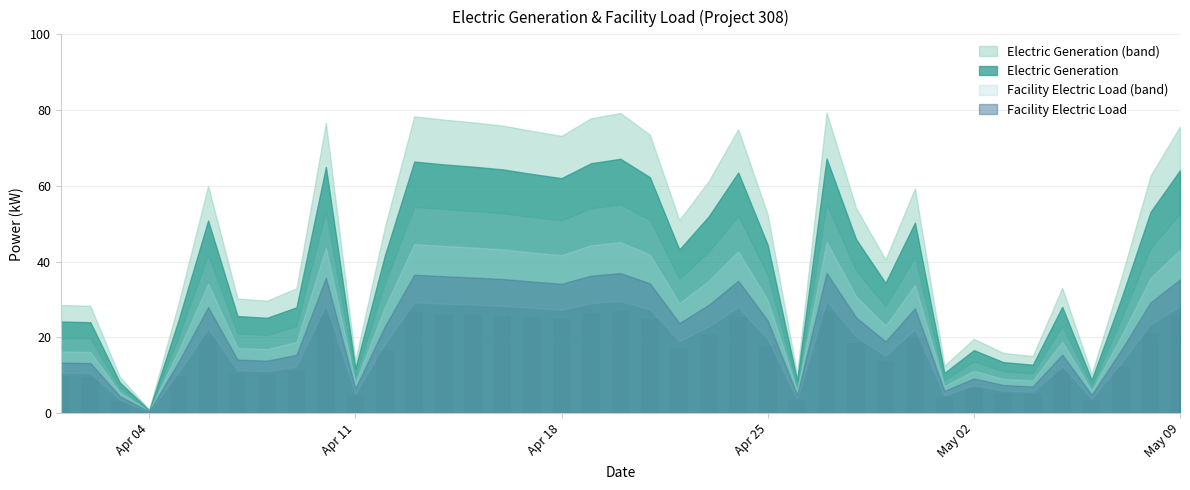

What is the greatest value displayed?

26.9